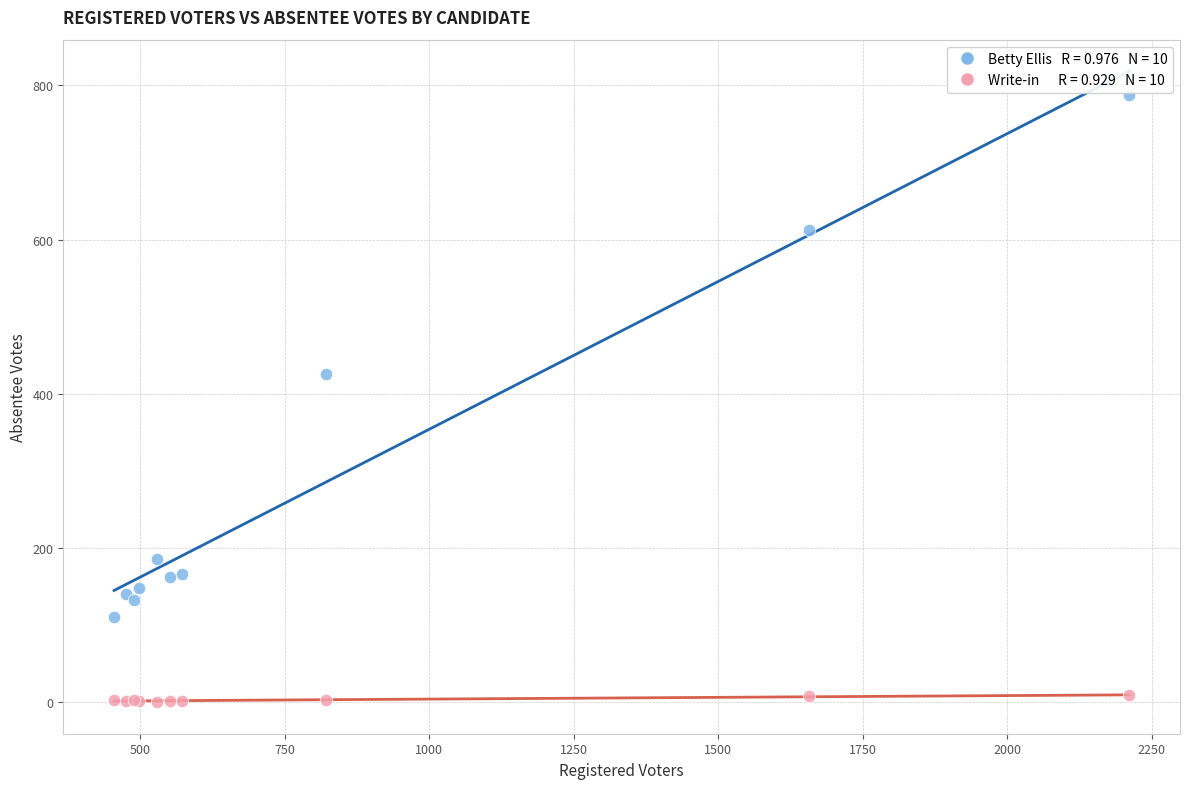

Across all series, what Y value is closest to 394?

426